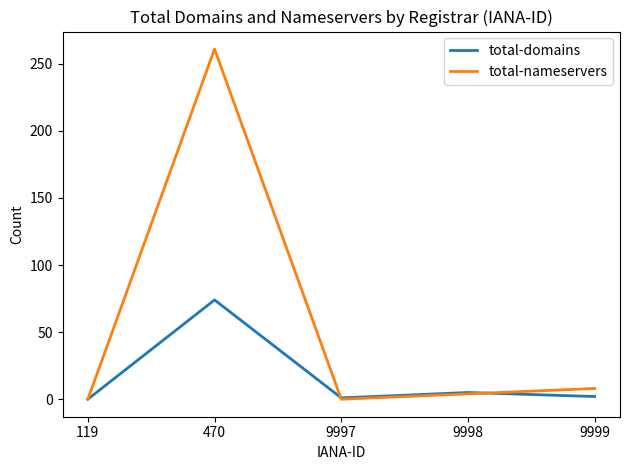

At which category does the chart reach its peak across all series?

470